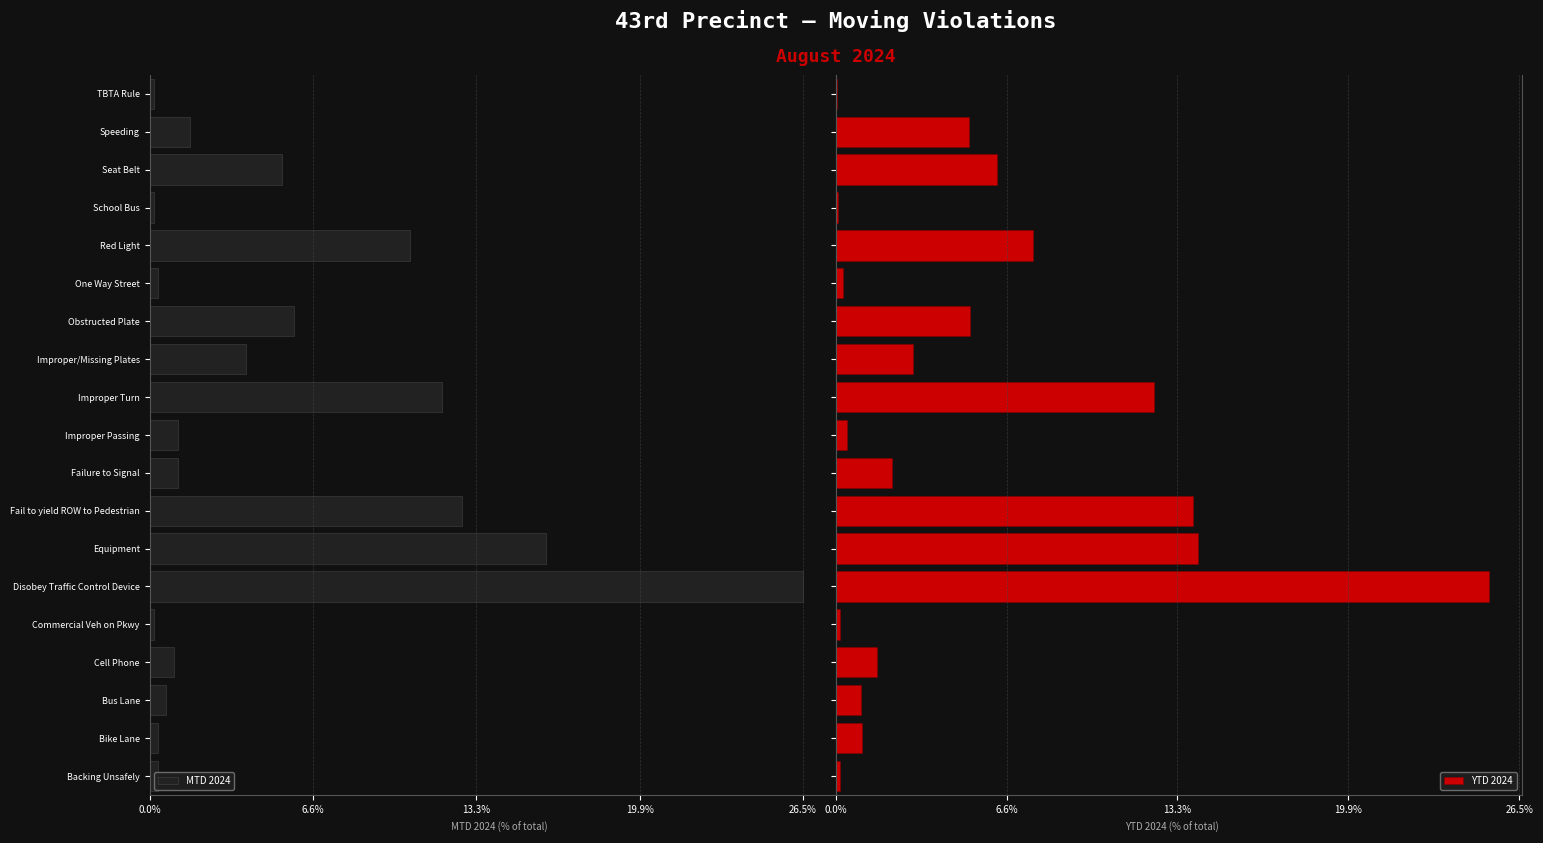

What is the average value of the MTD 2024 series?

5.3